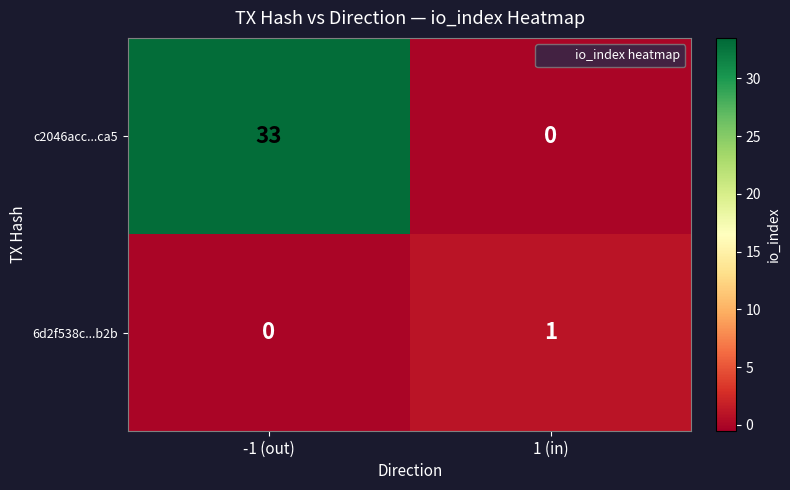

The value of c2046acc...ca5 at 1 (in) is 10. True or false?

False